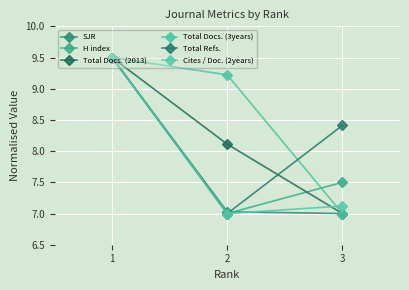

True or false: Total Refs. has a value of 3.2 at 3.

False